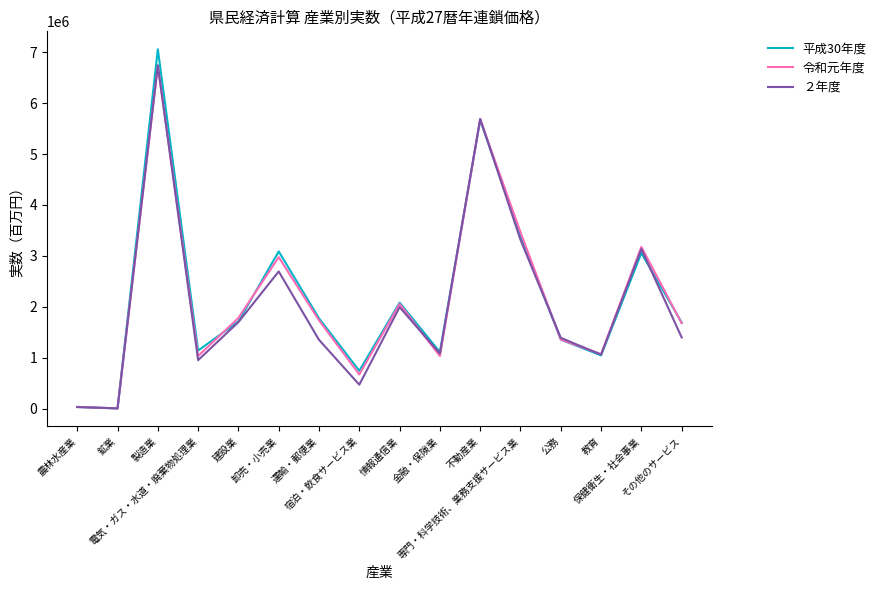

Which series has the widest spread of values?

平成30年度